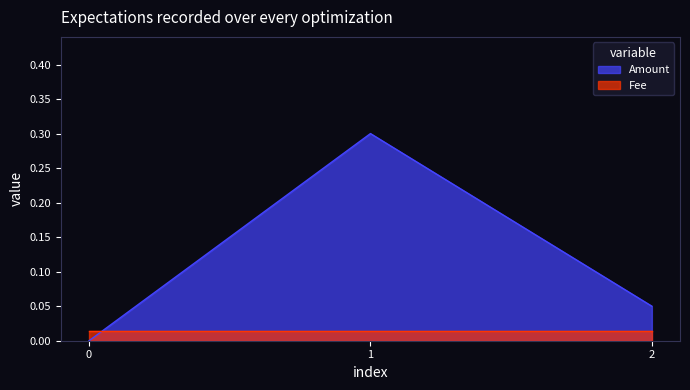

Does the chart have visible grid lines?

No